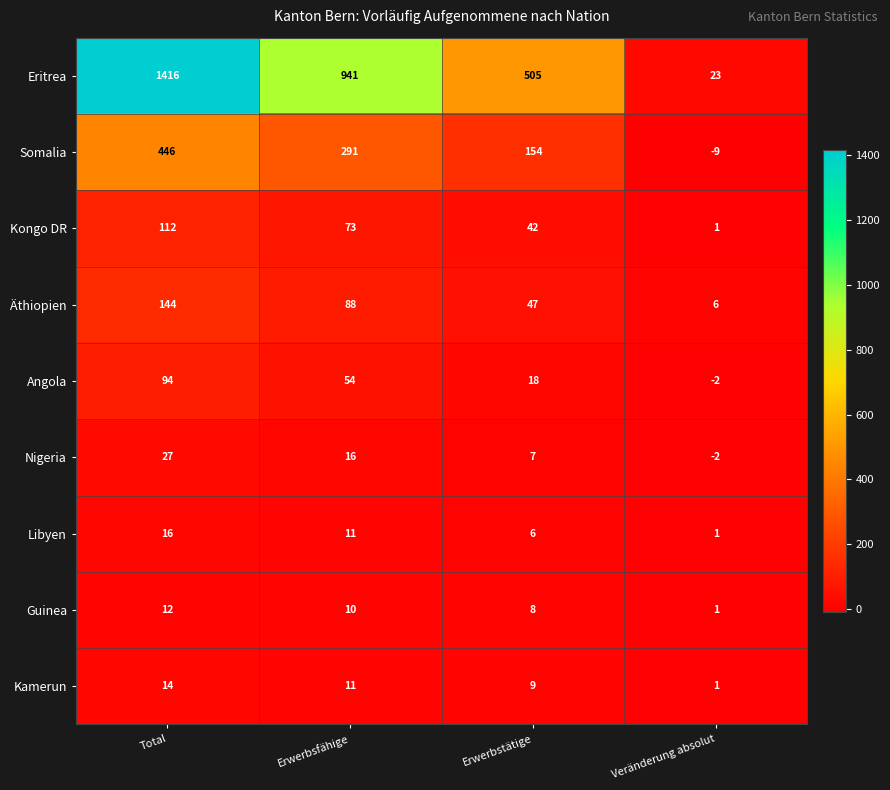

What is the minimum value shown in the chart?

-9